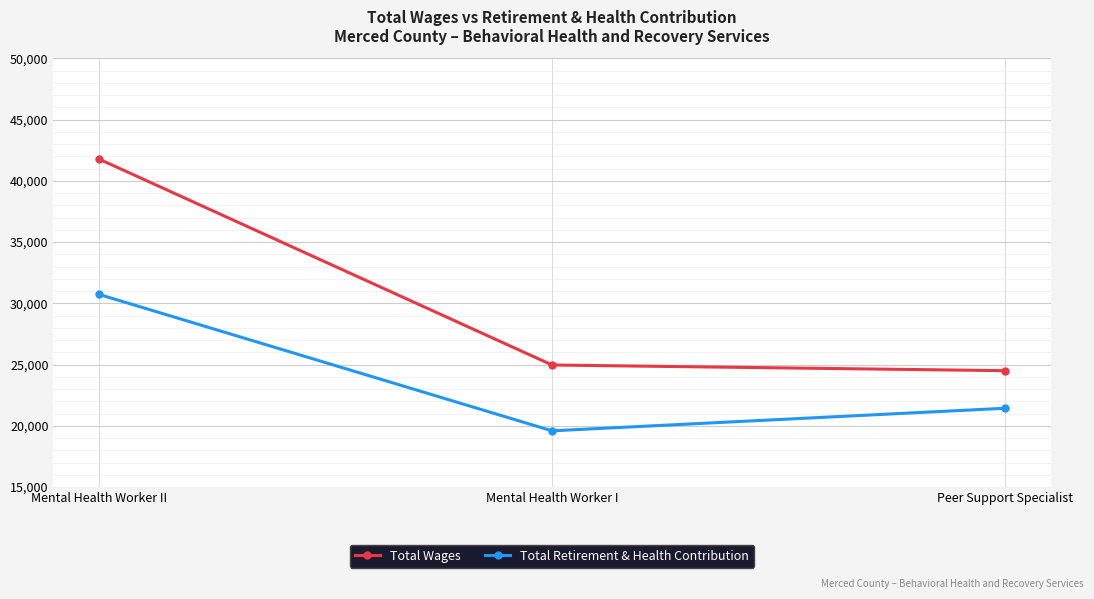

At which label does Total Retirement & Health Contribution reach its minimum?

Mental Health Worker I